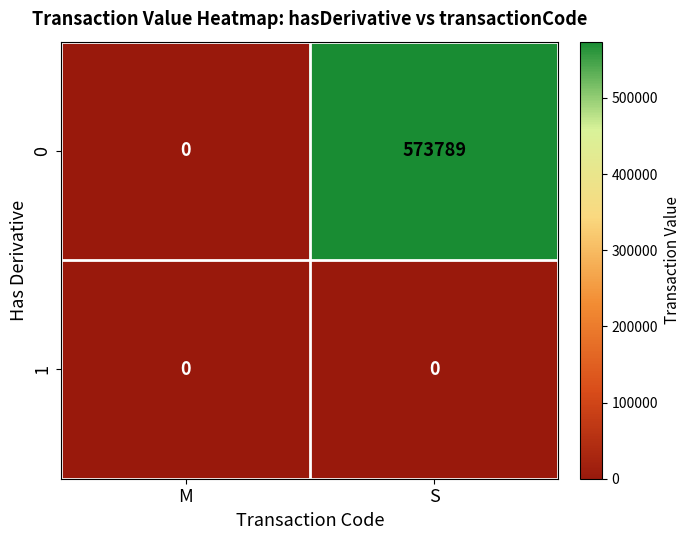

Which category has the lowest value in the 0 series?

M